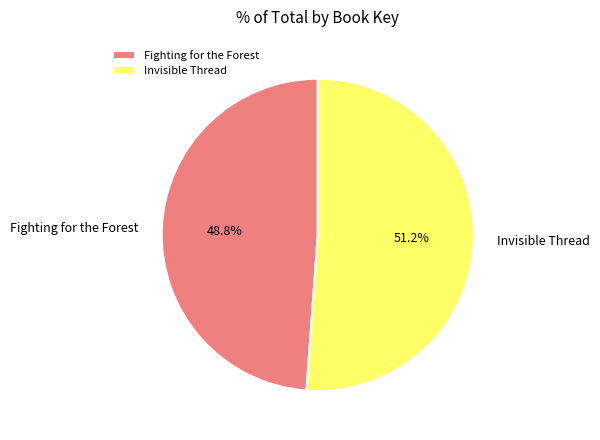

To the nearest percent, what is the combined percentage of Fighting for the Forest and Invisible Thread?

100%